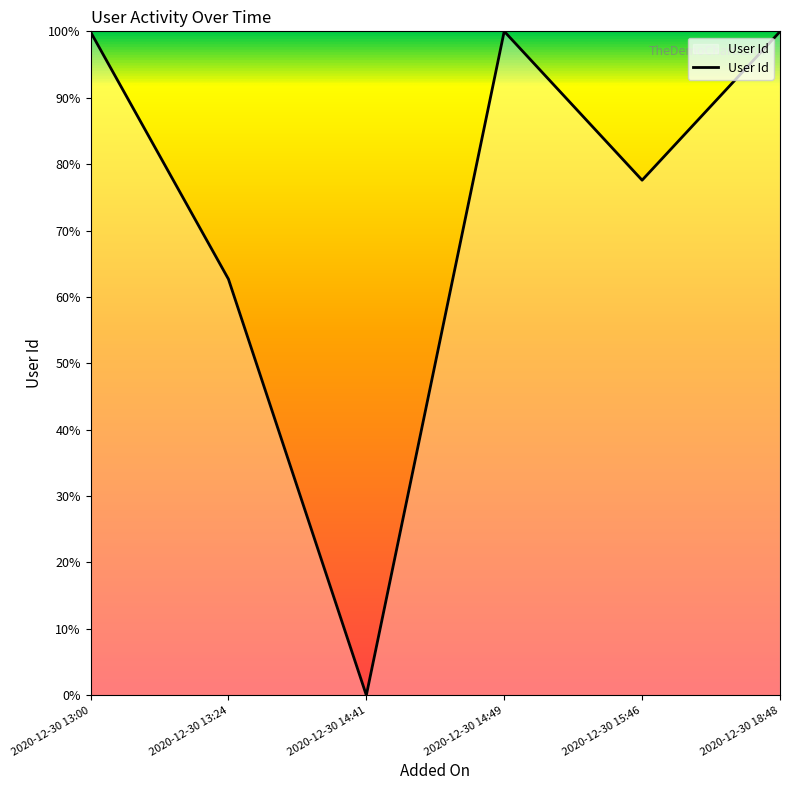

What is the sum of all values?

440.1